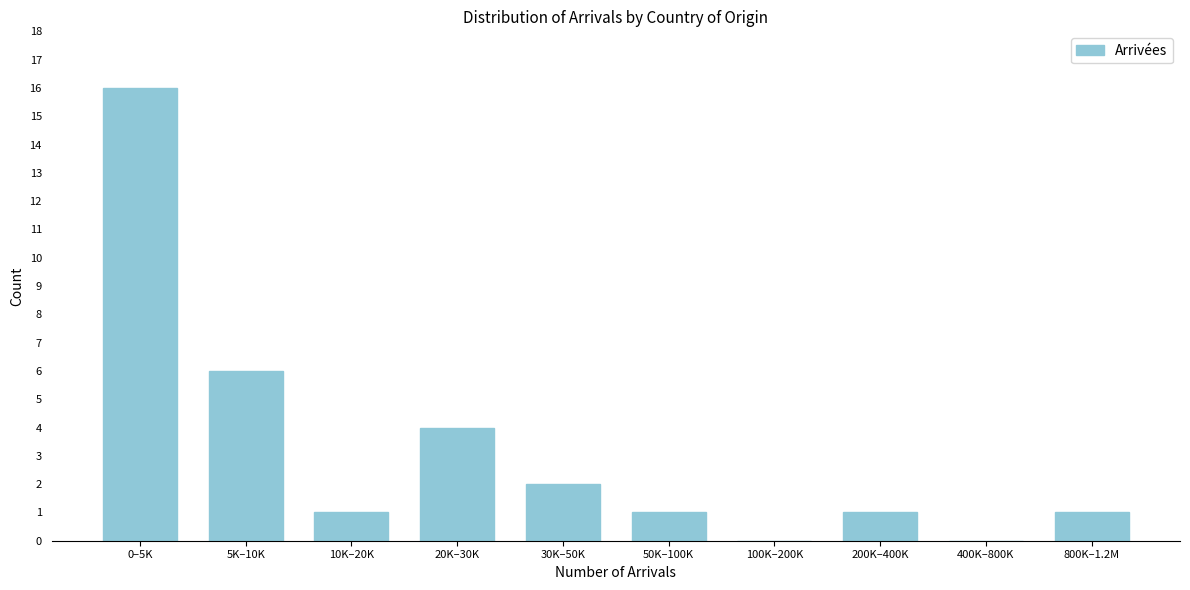

Reading right to left, transcribe all the data shown in this chart.

800K–1.2M=1	400K–800K=0	200K–400K=1	100K–200K=0	50K–100K=1	30K–50K=2	20K–30K=4	10K–20K=1	5K–10K=6	0–5K=16